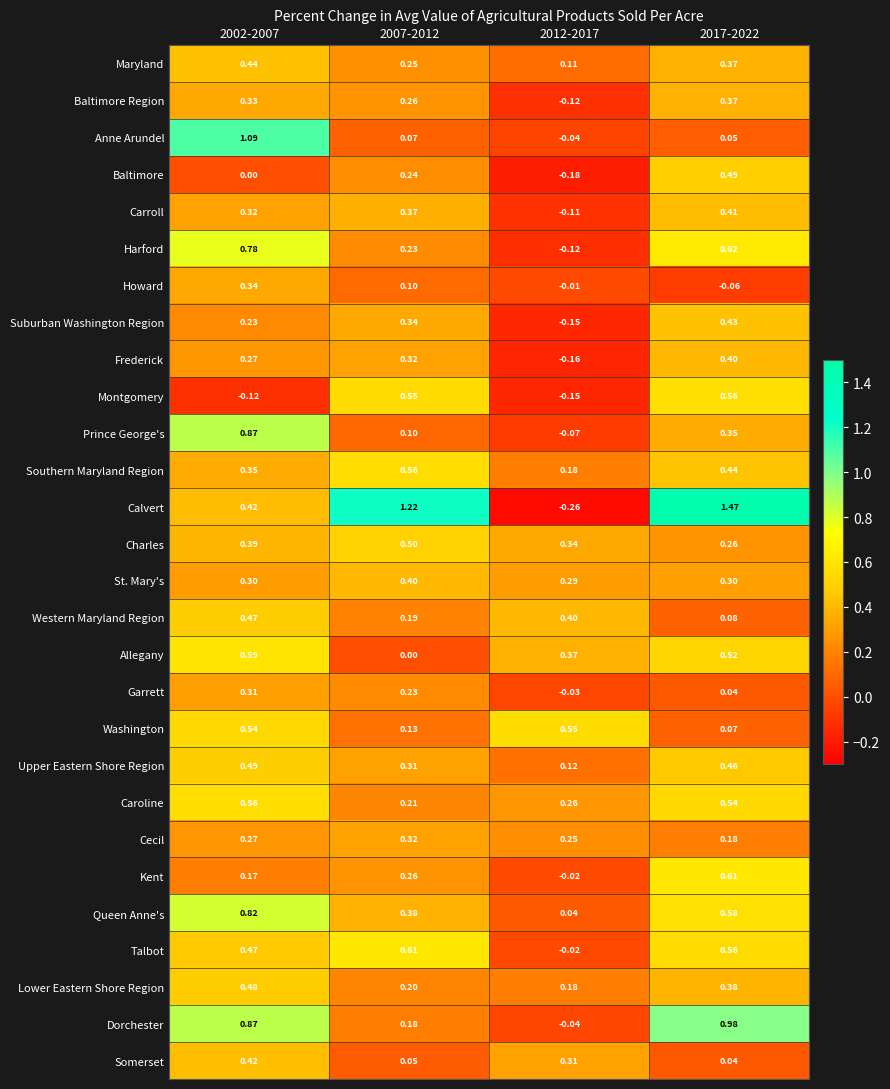

How many values in Montgomery are above zero?

2